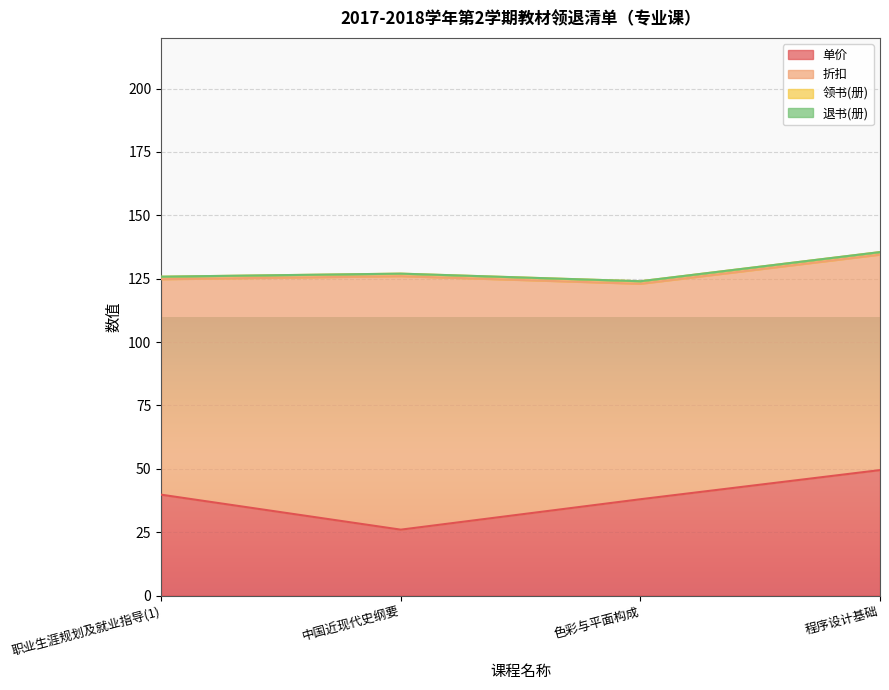

At which category is the sum across all series the highest?

程序设计基础